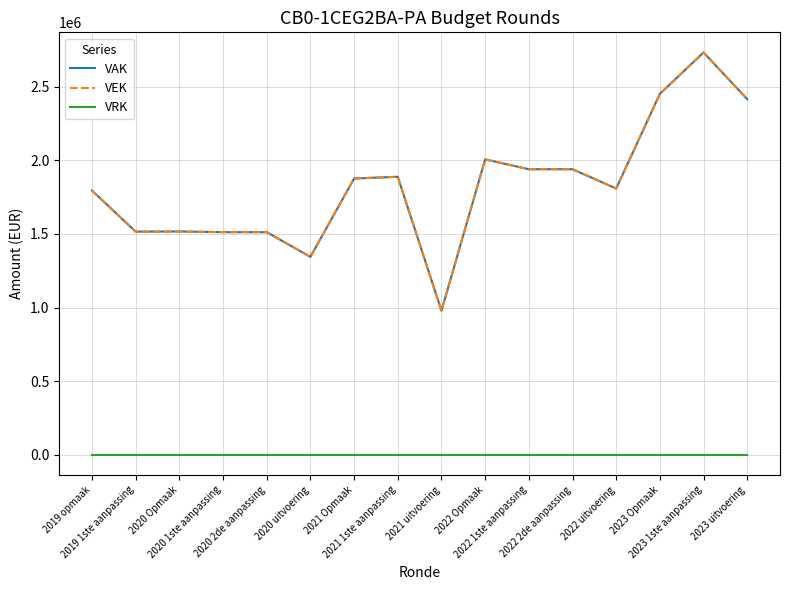

Does the chart have visible grid lines?

Yes